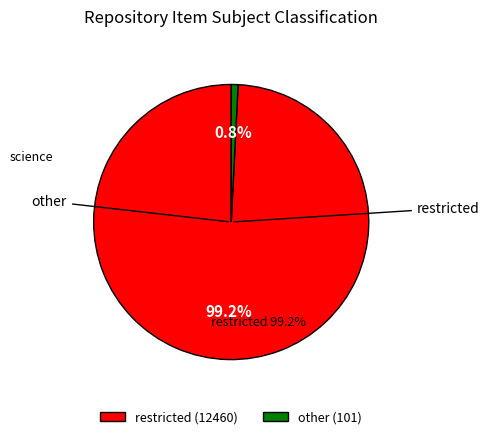

To the nearest percent, what is the average slice percentage?

50%